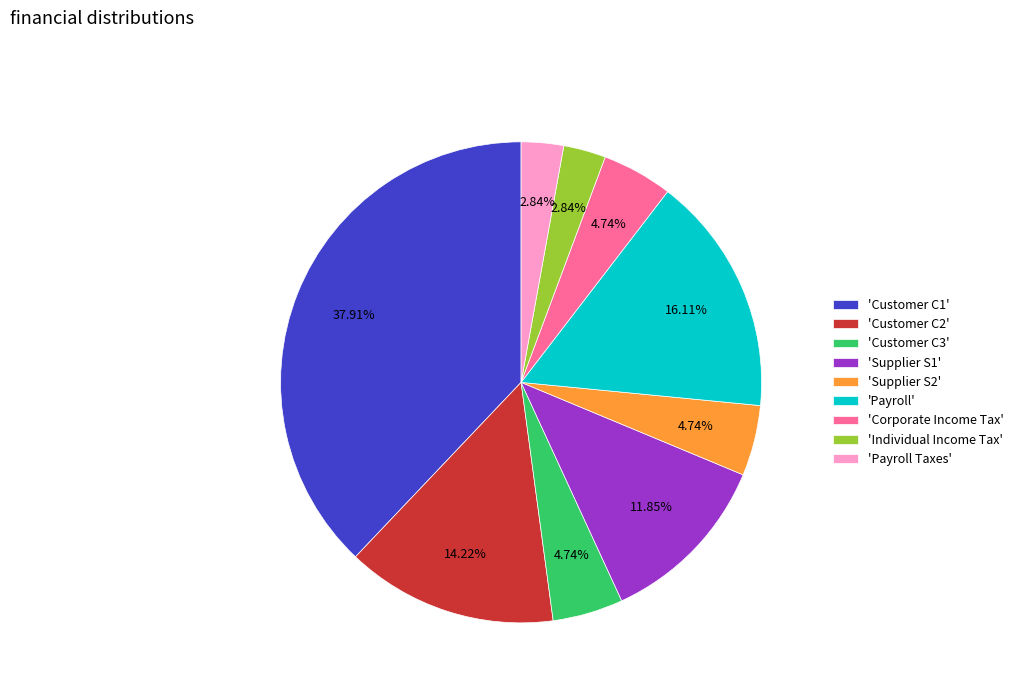

Is there any slice that represents more than half of the pie?

No